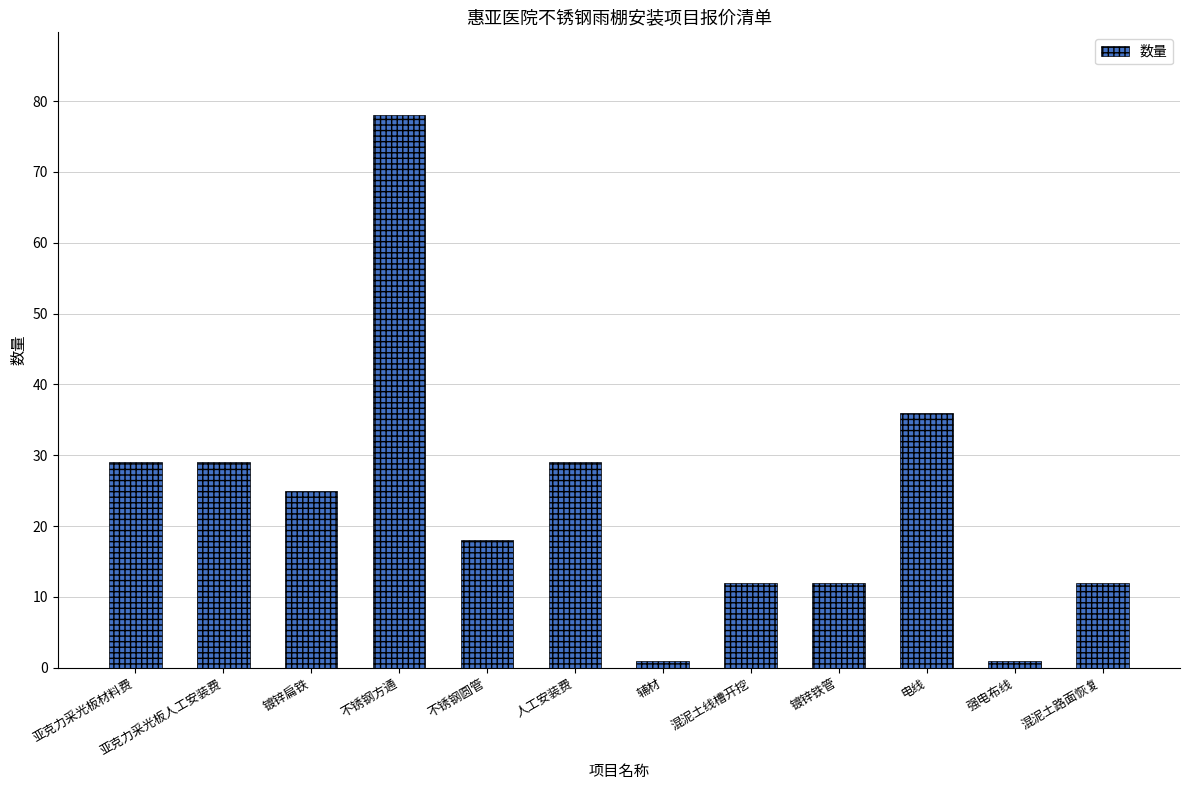

What is the maximum value shown in the chart?

78